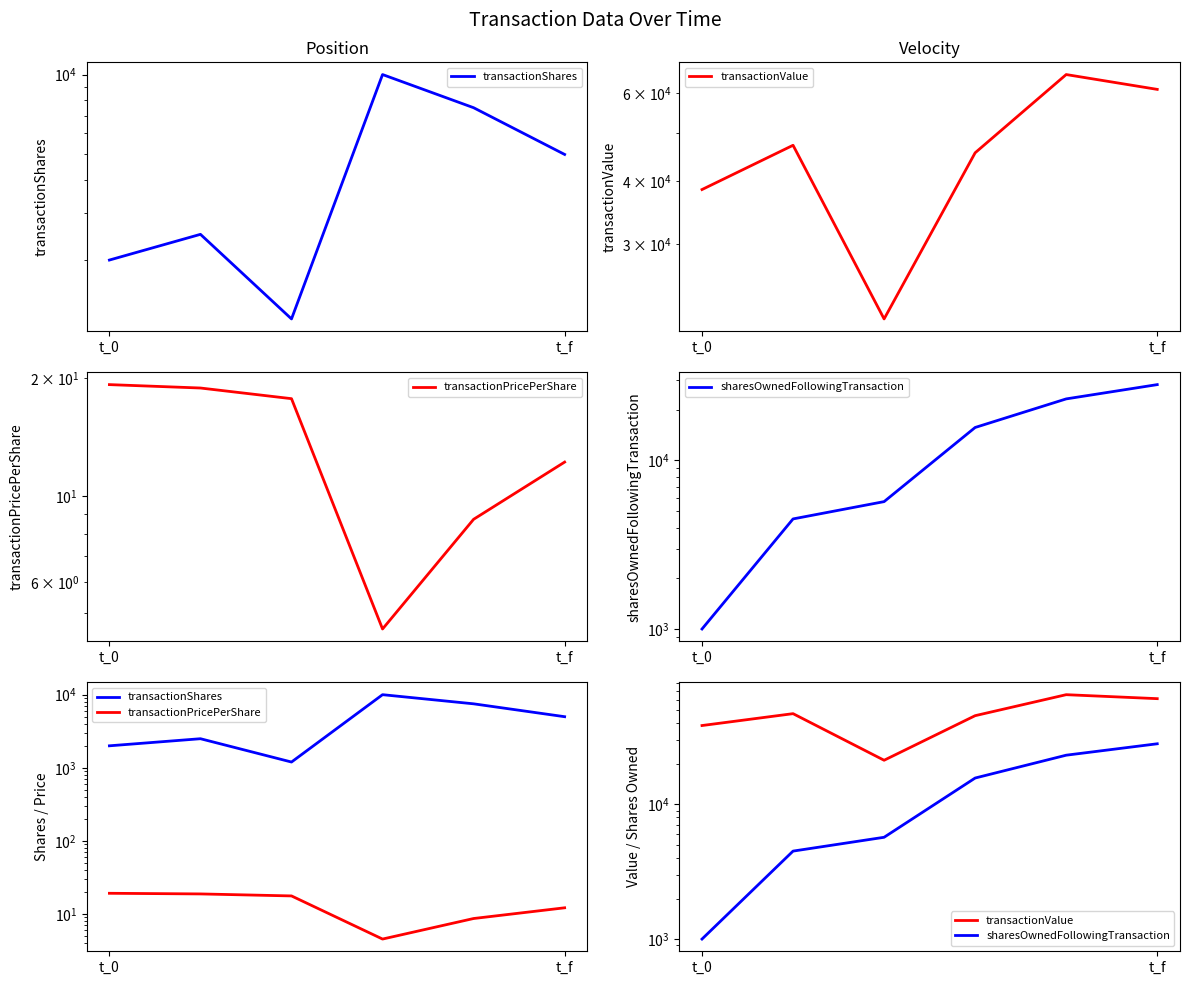

Is the value of transactionShares at 3 greater than the value of transactionValue at t_f?

No